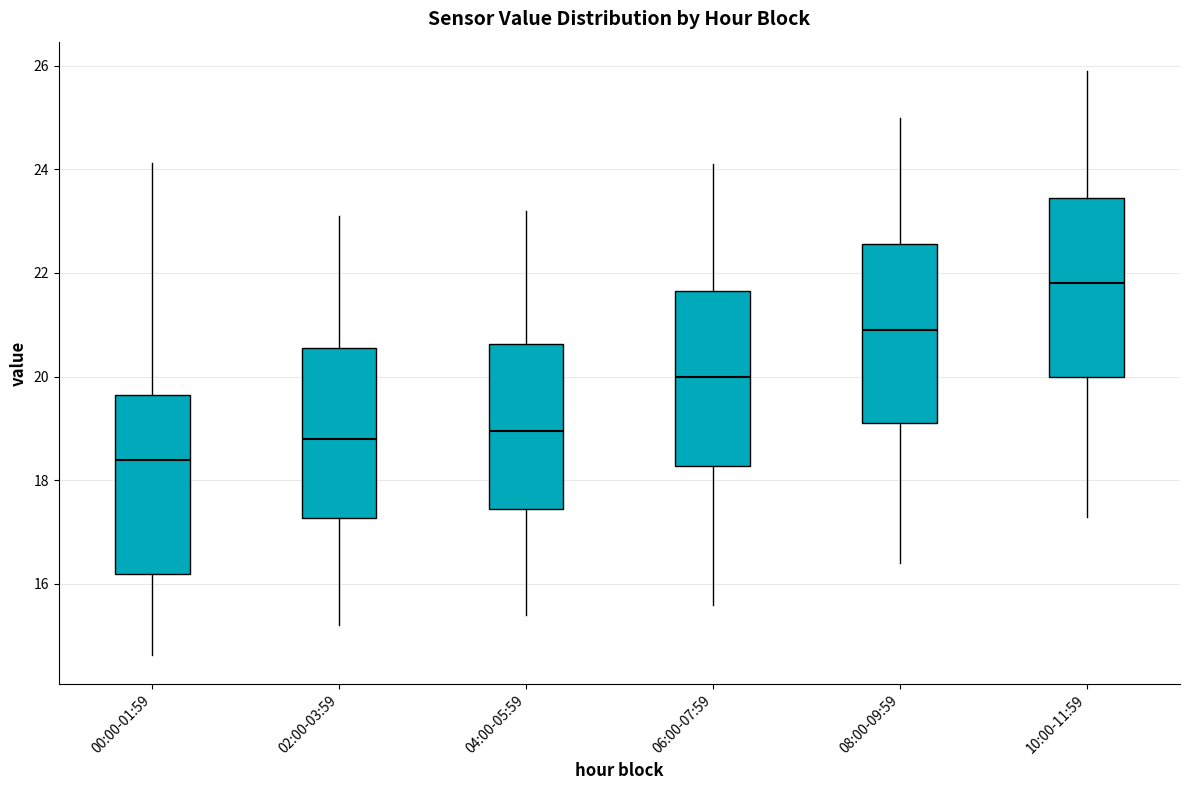

Which box has the highest median line?

10:00-11:59